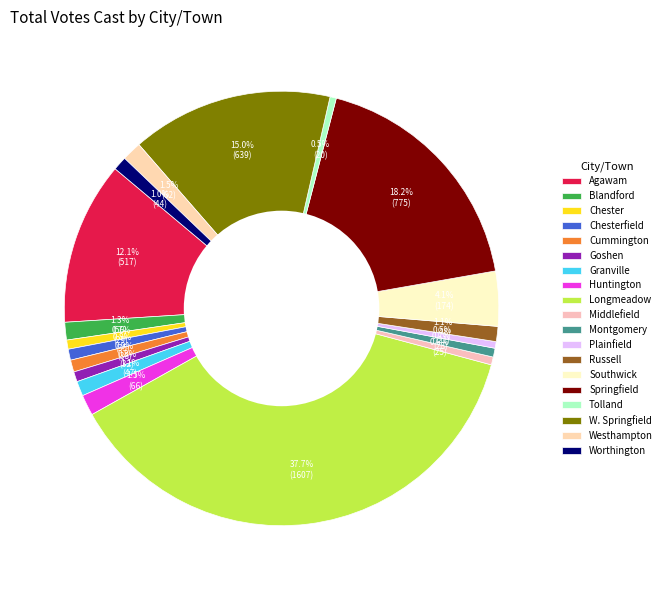

The Cummington slice represents 11% of the pie. True or false?

False